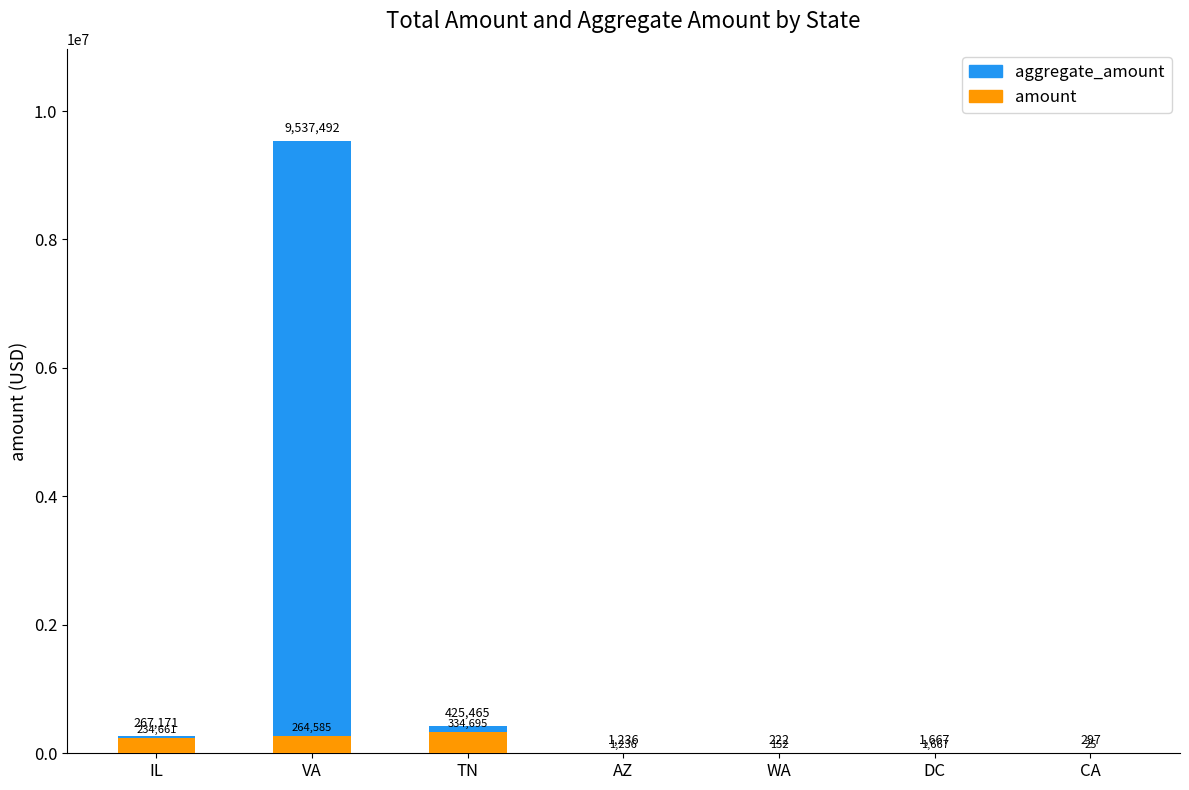

How many data points does each series have?

7